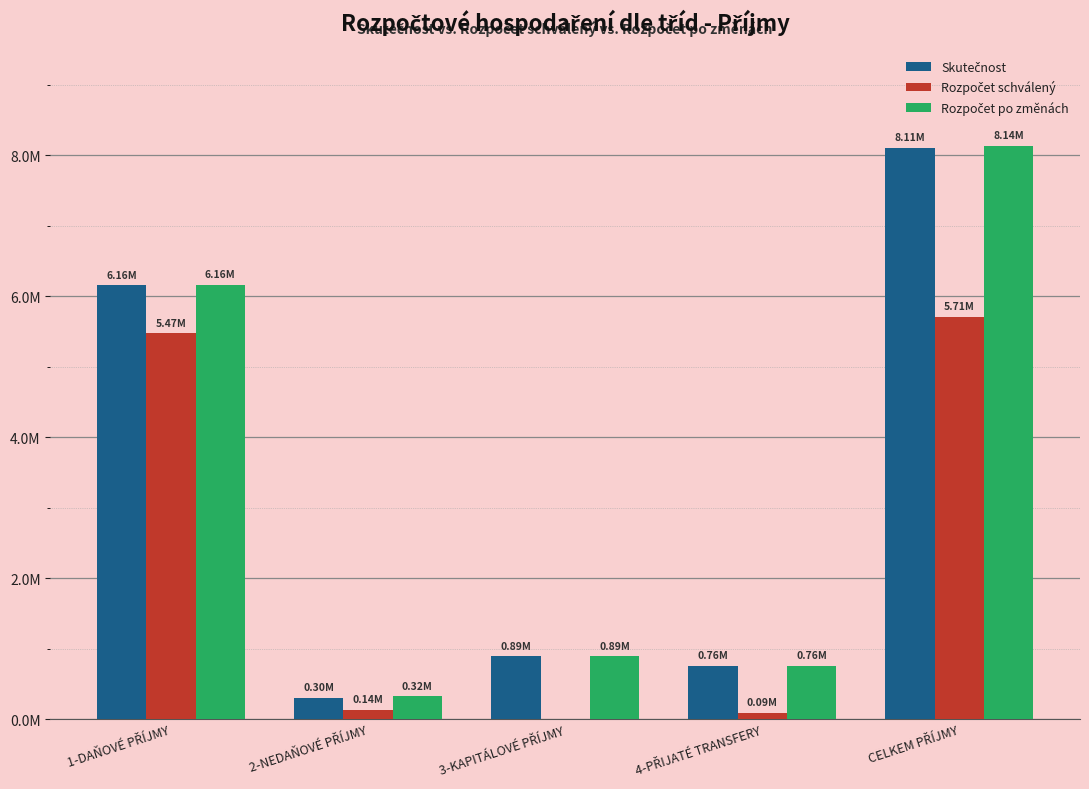

What is the difference between the Rozpočet po změnách values at 2-NEDAŇOVÉ PŘÍJMY and 4-PŘIJATÉ TRANSFERY?

432410.0